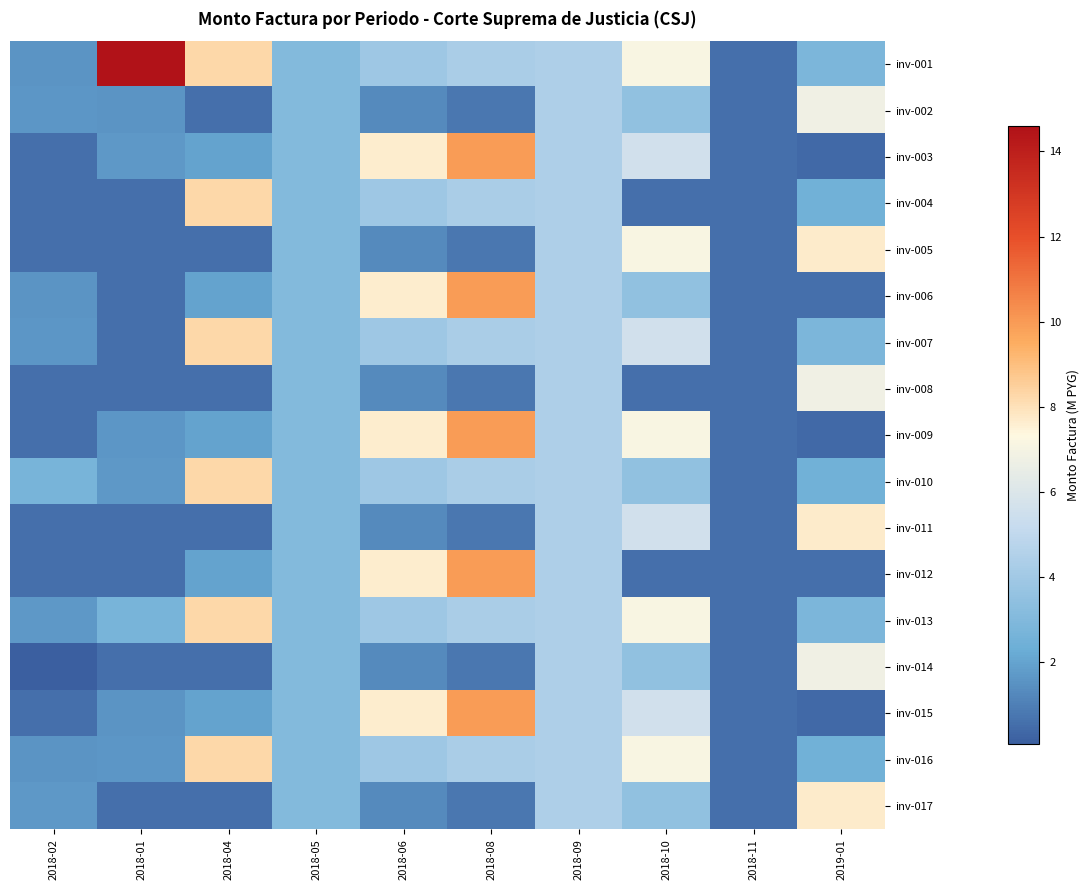

At 2018-08, list the series in order from largest to smallest.

inv-003, inv-006, inv-009, inv-012, inv-015, inv-001, inv-004, inv-007, inv-010, inv-013, inv-016, inv-002, inv-005, inv-008, inv-011, inv-014, inv-017